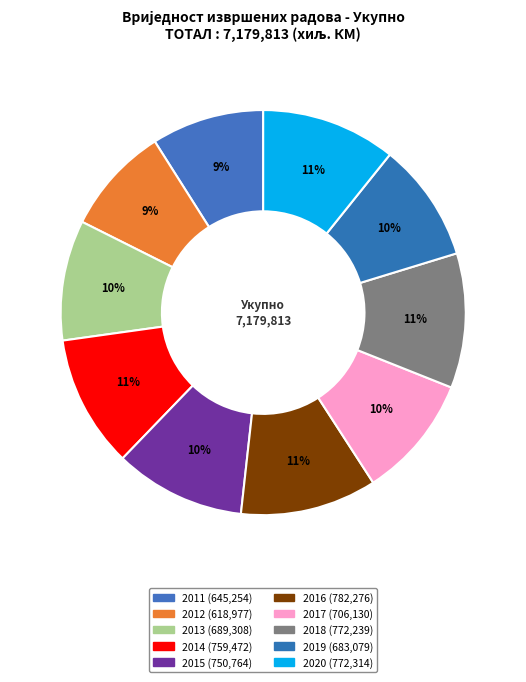

What is the change in value from 2011 to 2019?

+37825